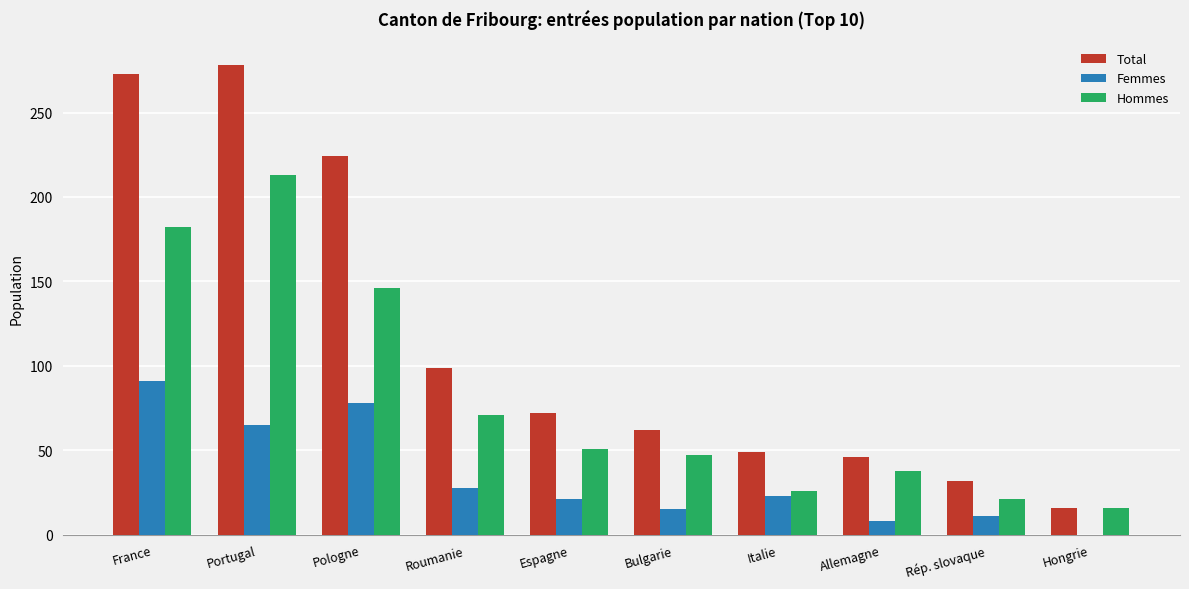

Reading left to right, transcribe all the data shown in this chart.

Total: 273	278	224	99	72	62	49	46	32	16
Femmes: 91	65	78	28	21	15	23	8	11	0
Hommes: 182	213	146	71	51	47	26	38	21	16